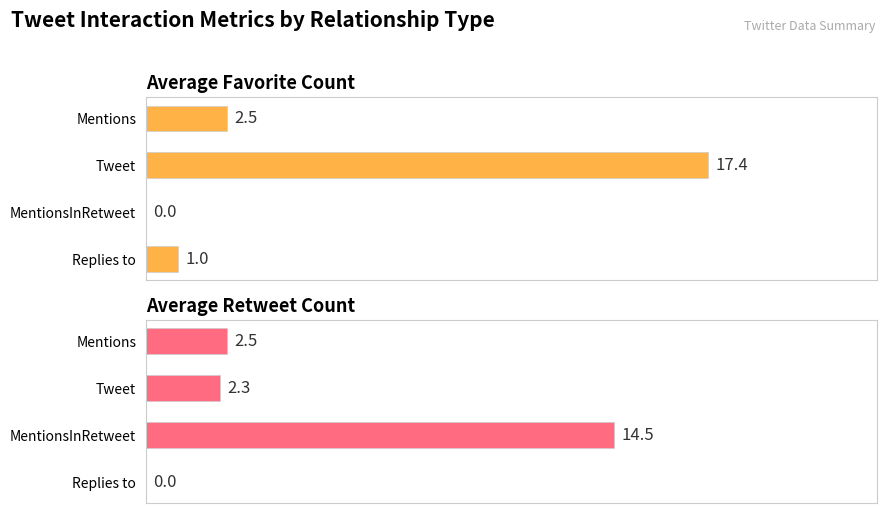

How many categories are shown in the chart?

4